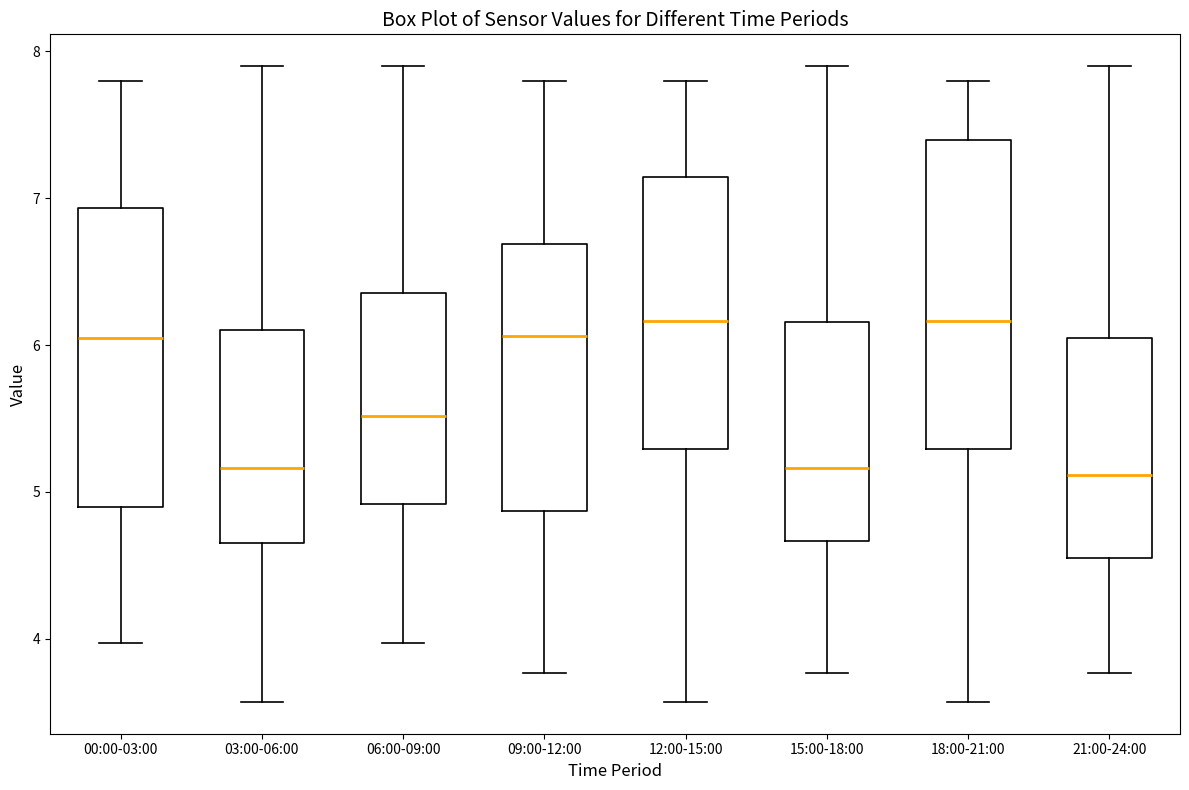

Where is the upper edge of the box for 06:00-09:00 on the y-axis? The values are not printed on the chart, so give them approximately, as read against the axis.

6.4